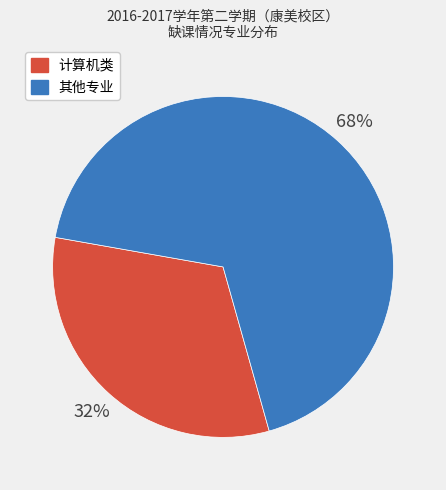

How many segments does this pie chart have?

2